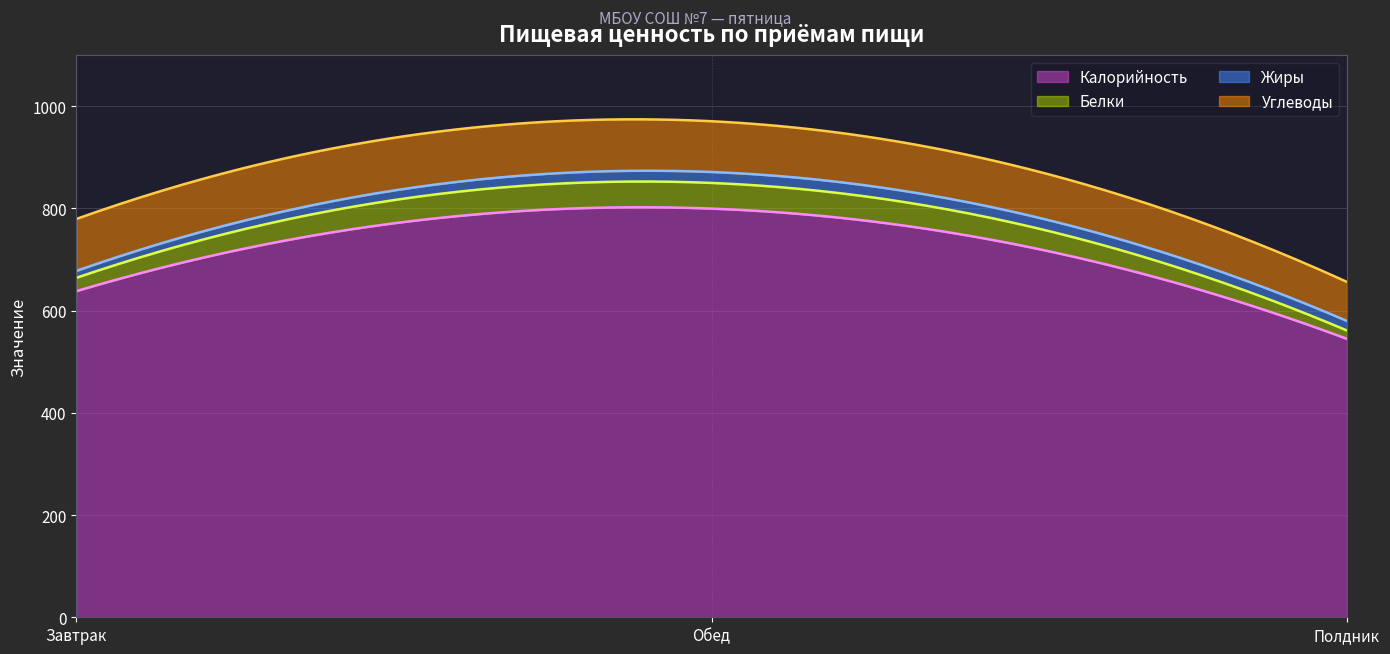

What is the sum of all Калорийность values?

218848.3